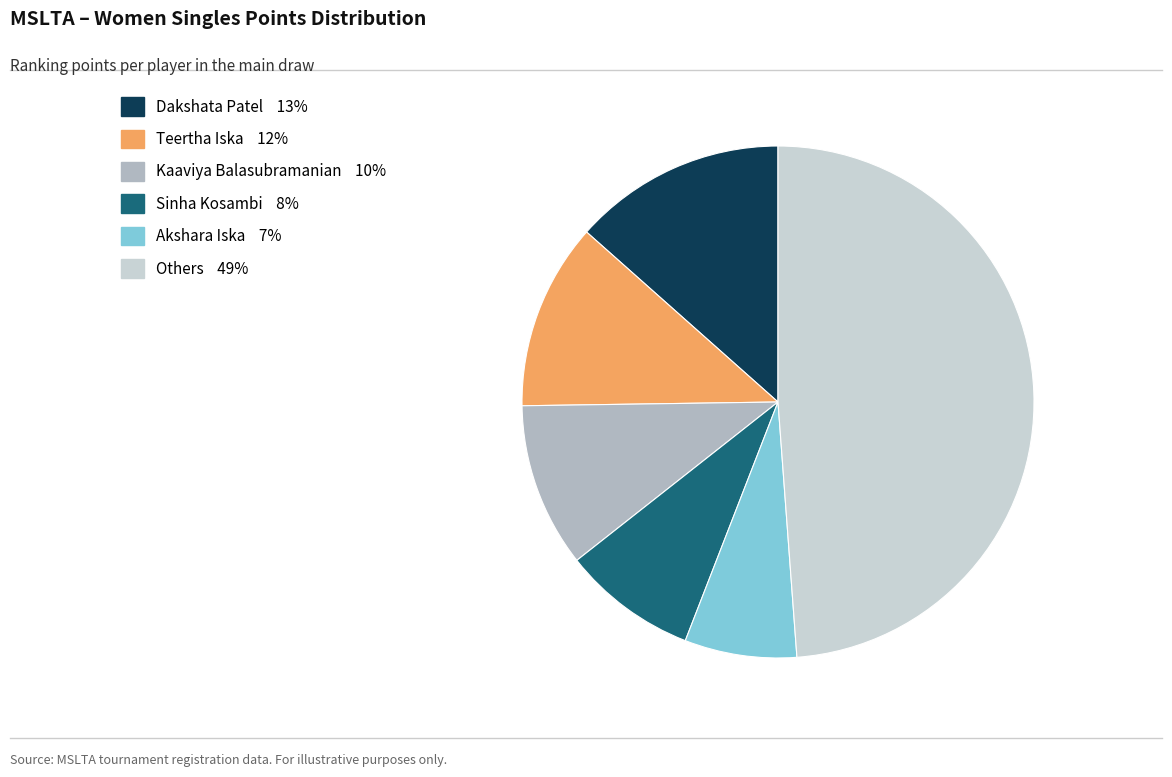

Is there a majority slice in this chart?

No